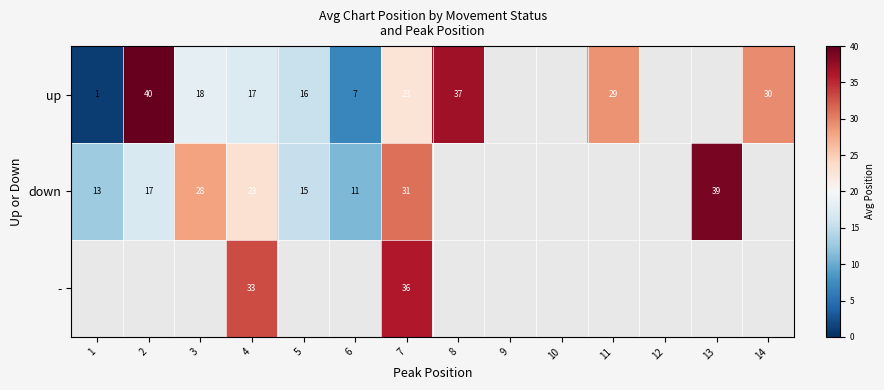

The up series shows 37 at 8. True or false?

True